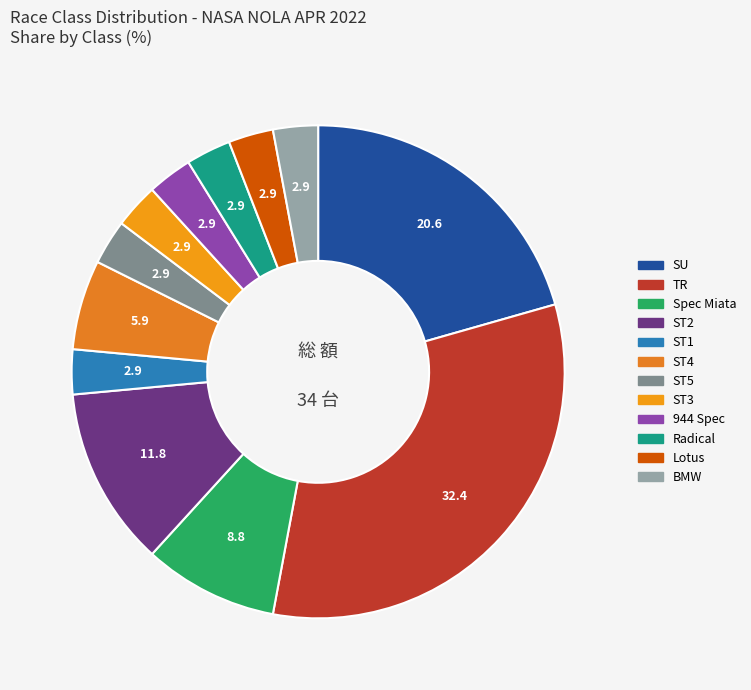

Is there any slice that represents more than half of the pie?

No